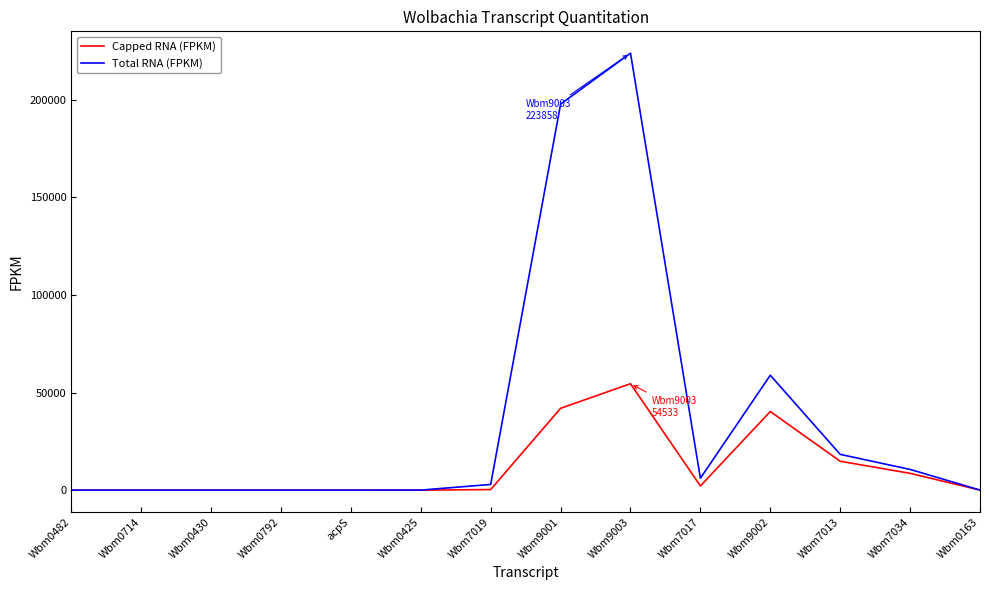

Rank the series by their average value, from lowest to highest.

Capped RNA (FPKM), Total RNA (FPKM)